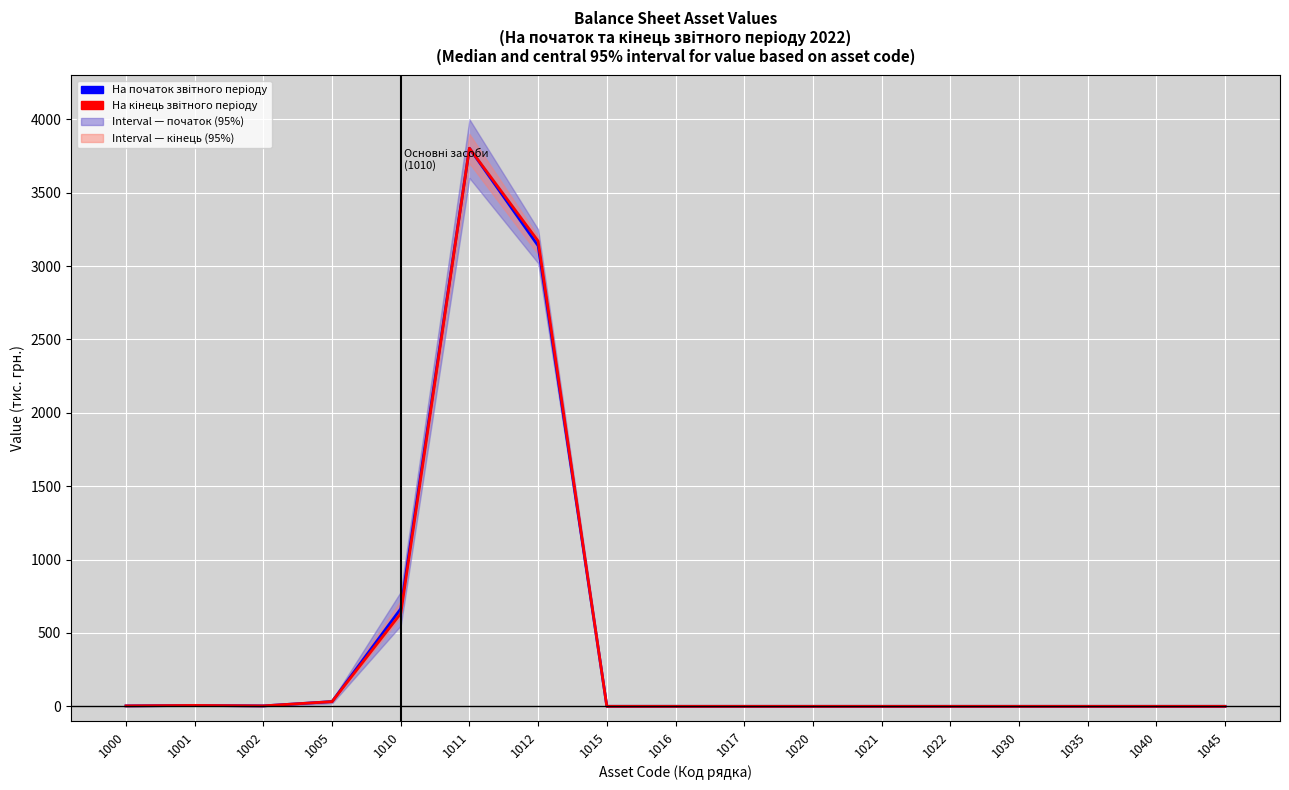

Rank the series at 1045 from highest to lowest value.

На початок звітного періоду (balance start), На кінець звітного періоду (balance end)